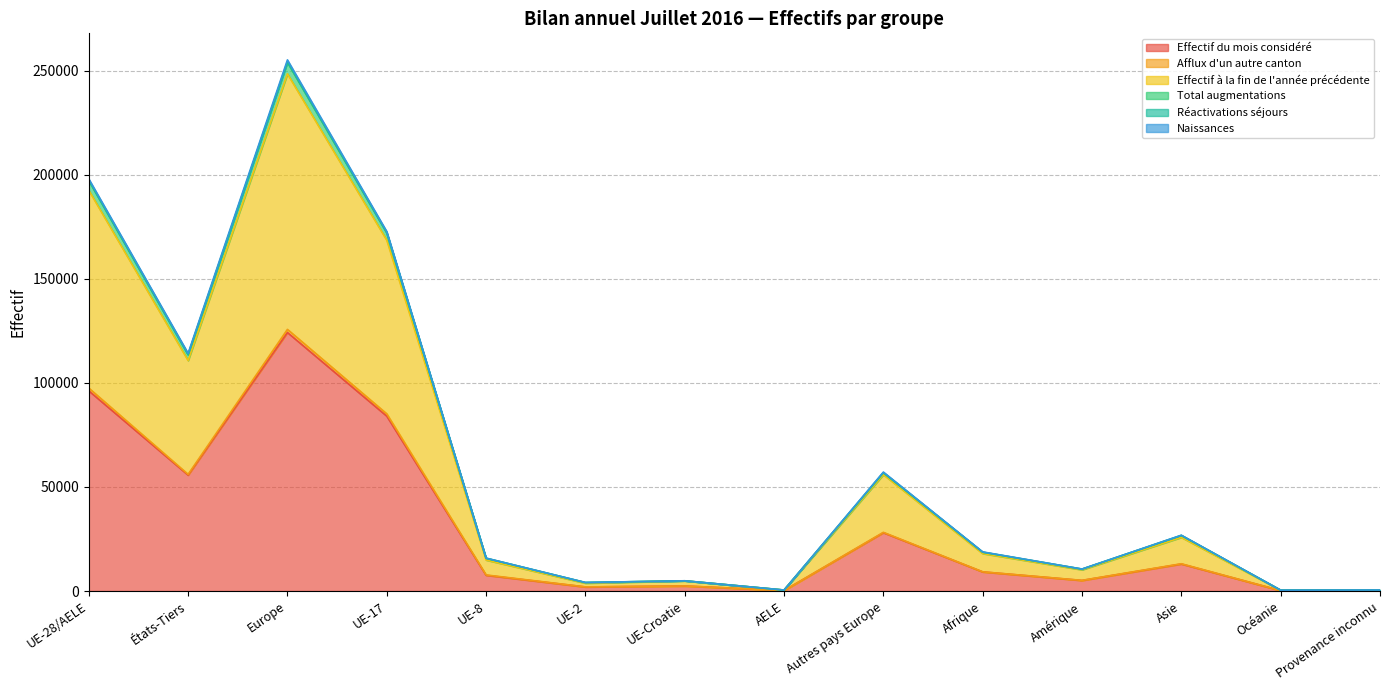

True or false: Réactivations séjours has more than 2 interior local peaks.

True